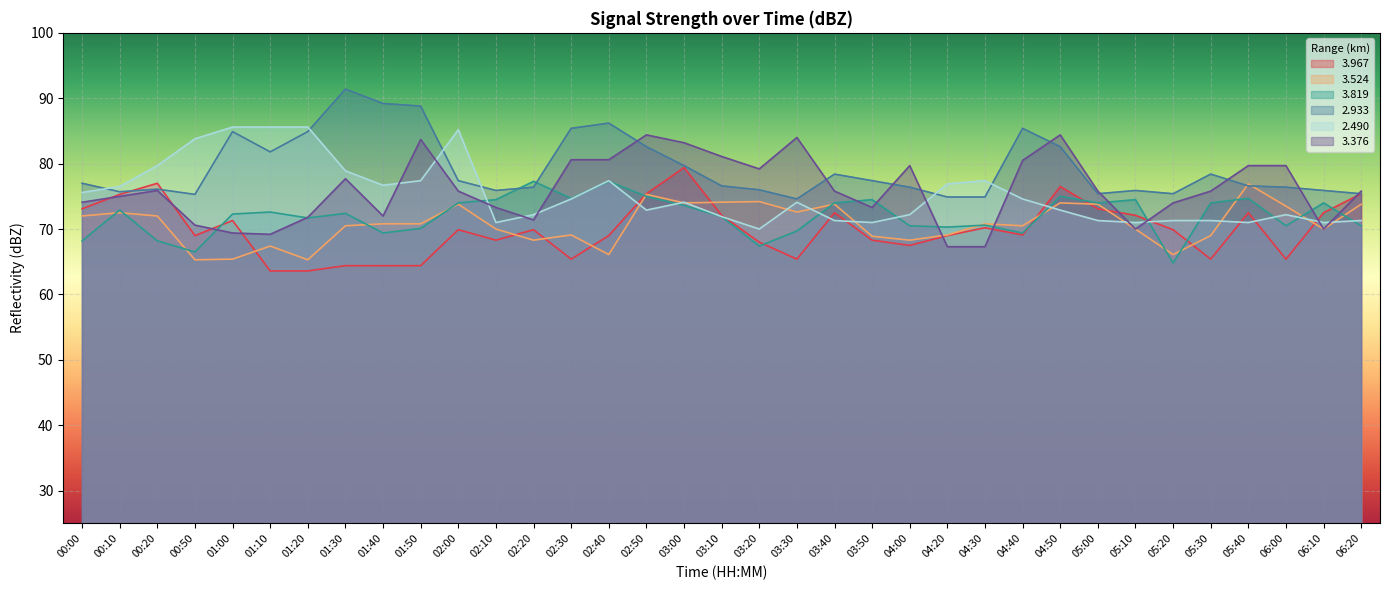

Where is the first local maximum for   3.967?

00:20